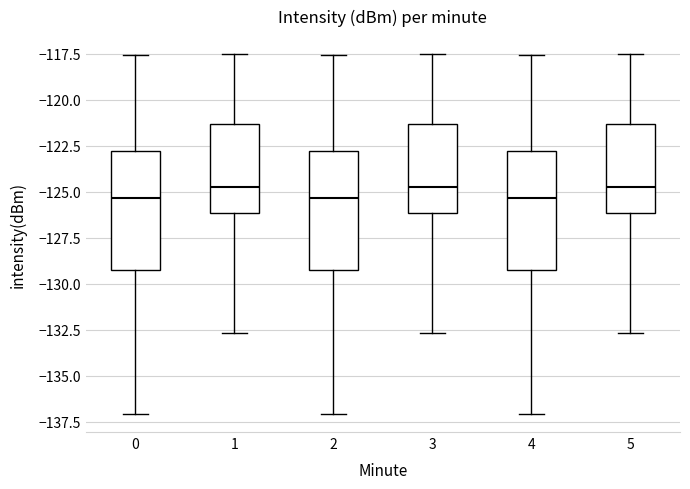

Where does the upper whisker of the box at x = 2 end on the y-axis? The values are not printed on the chart, so give them approximately, as read against the axis.

-117.5